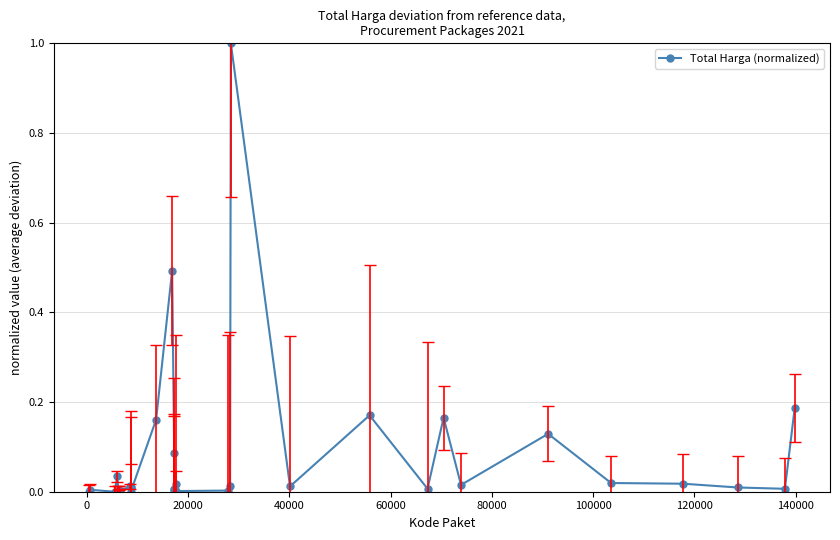

What is the greatest value displayed?

1.0